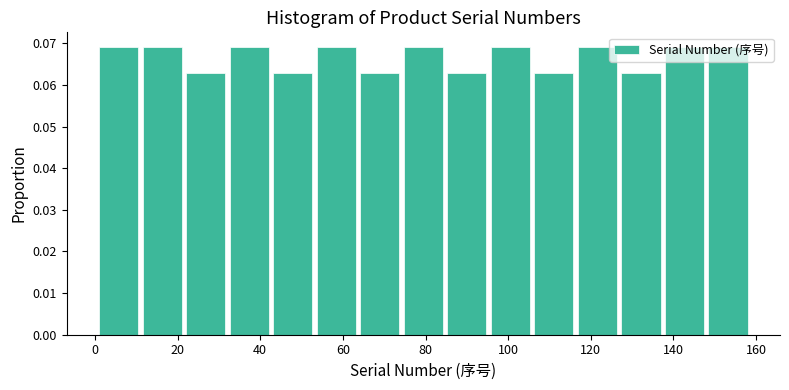

Reading left to right, transcribe this chart: for each bar, give the range it covers on the x-axis and its height. Neither the bar edges nor the heights are printed on the chart, so give them approximately, as read against the axes.

2 to 12: 0.069
12 to 22: 0.069
22 to 32: 0.063
32 to 44: 0.069
44 to 54: 0.063
54 to 64: 0.069
64 to 74: 0.063
74 to 86: 0.069
86 to 96: 0.063
96 to 106: 0.069
106 to 116: 0.063
116 to 128: 0.069
128 to 138: 0.063
138 to 148: 0.069
148 to 160: 0.069